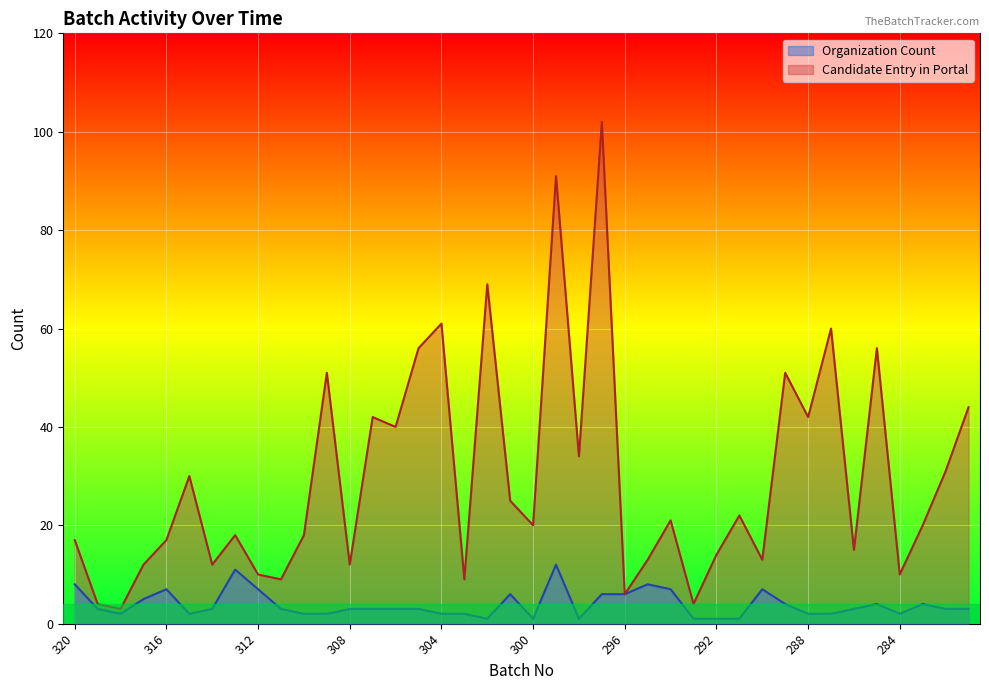

What is the average value of the Organization Count series?

4